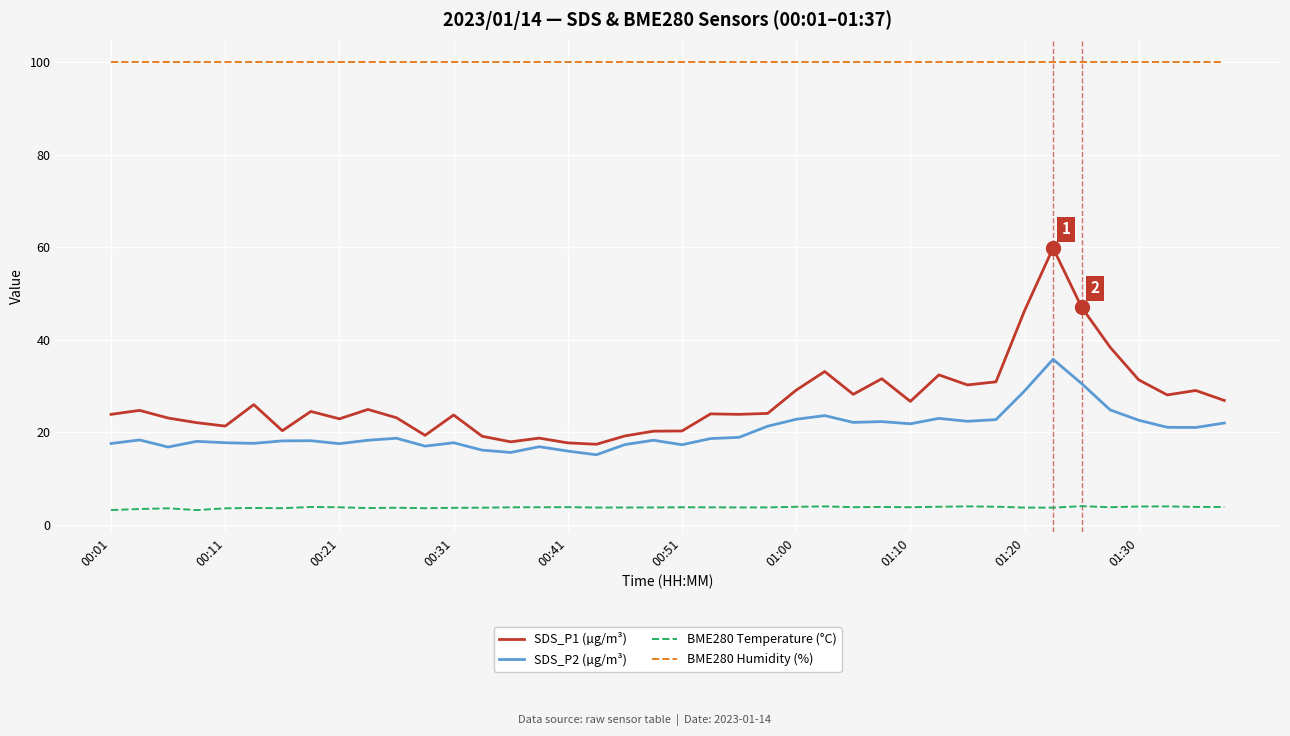

List the series in order of their peak value, lowest first.

BME280 Temperature (°C), SDS_P2 (µg/m³), SDS_P1 (µg/m³), BME280 Humidity (%)